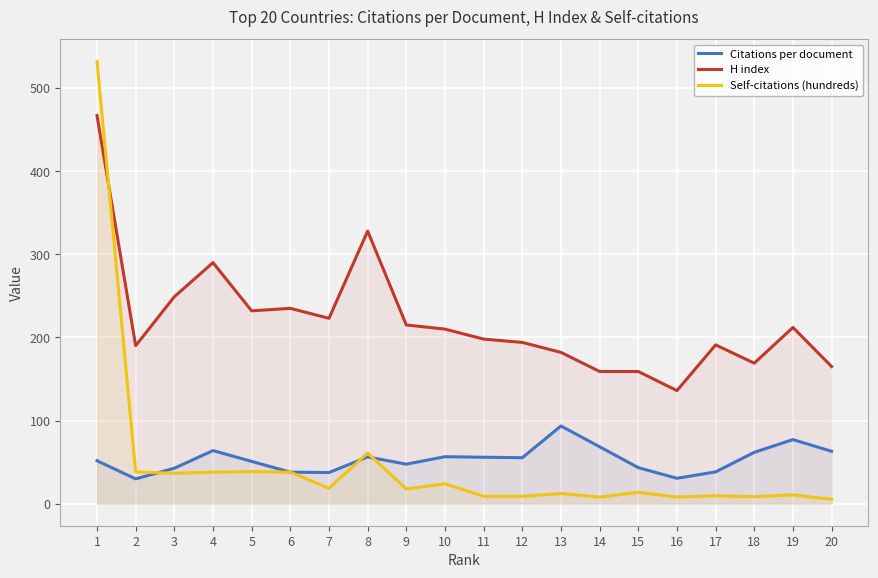

Is it true that Citations per document equals 39.8 at 14?

False